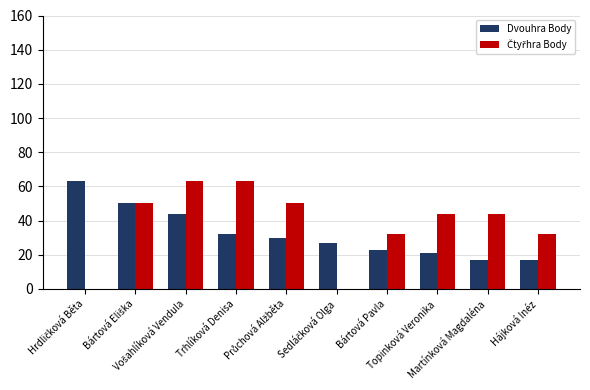

What is the highest value of the Dvouhra Body series?

63